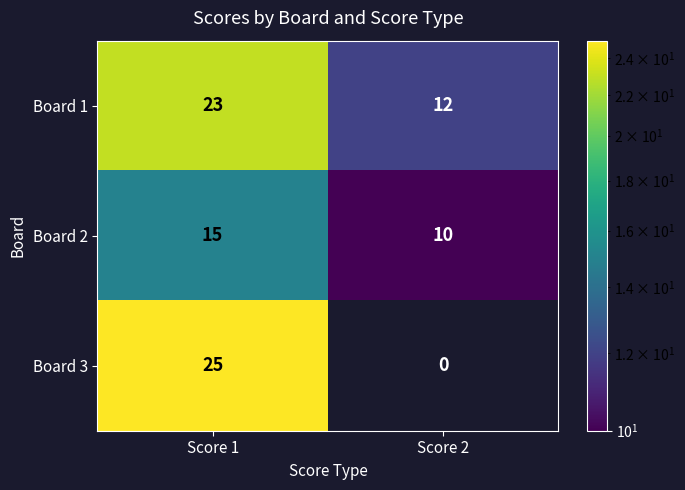

Which category has the highest value in the Board 3 series?

Score 1